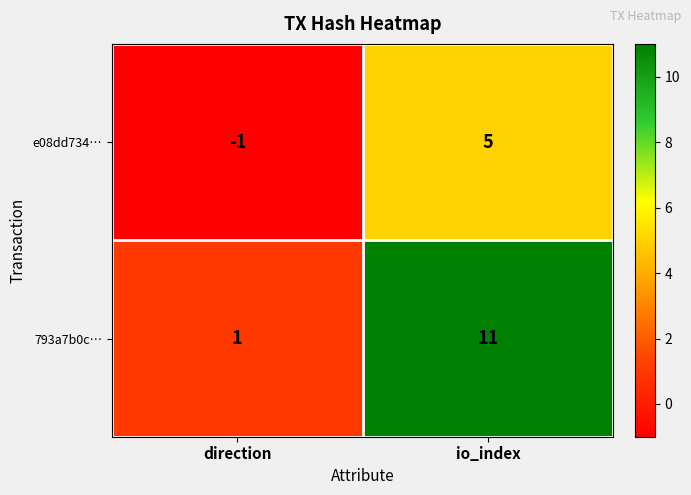

True or false: e08dd734… has a value of 1 at io_index.

False